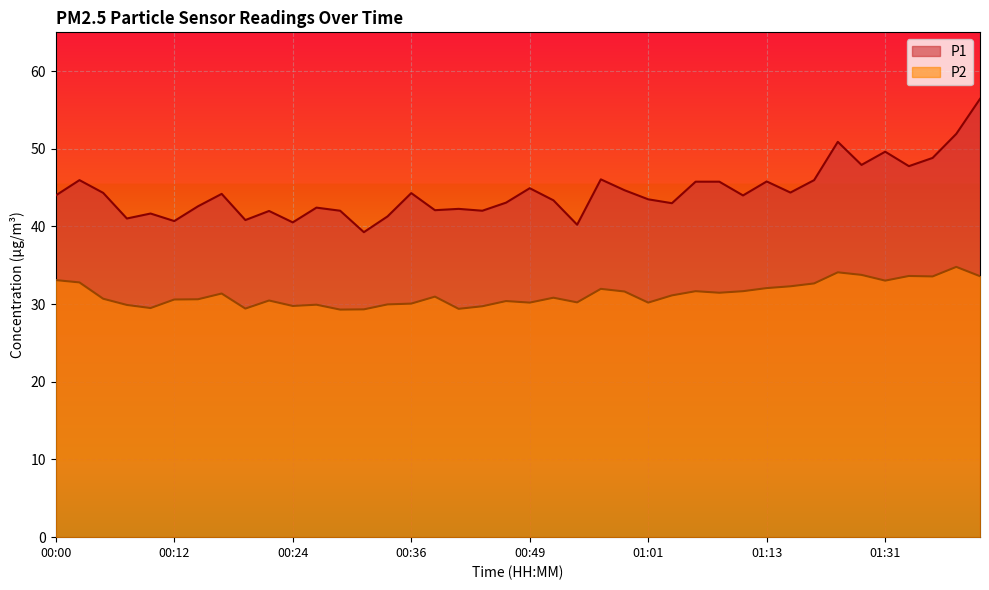

Where is P2 nearest to the value 32?

00:56